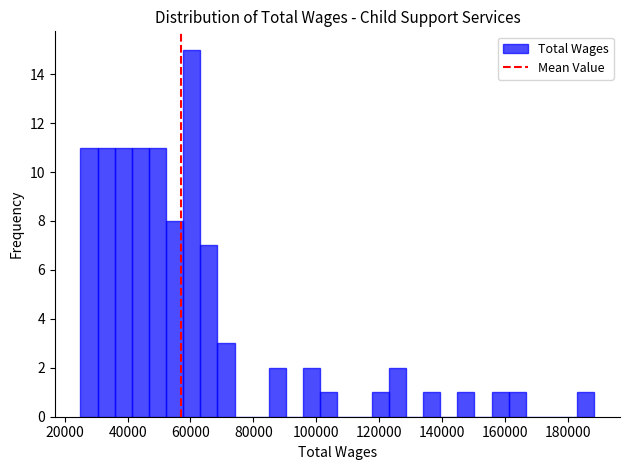

Read against the x-axis, roughly where is the centre of the tallest bar?

60000